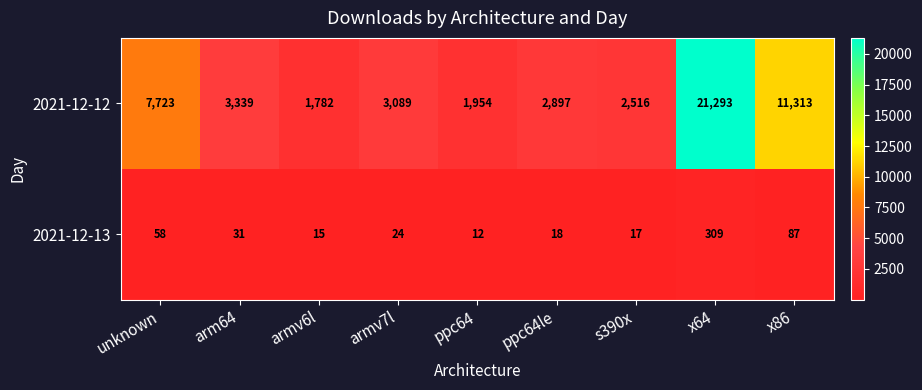

Rank the series by their average value, from highest to lowest.

2021-12-12, 2021-12-13